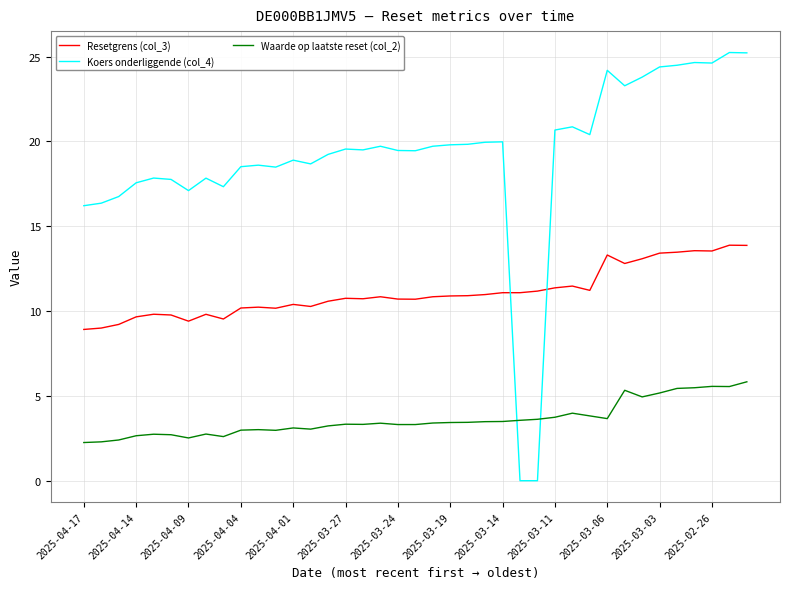

Which series has the largest range (max minus min)?

Koers onderliggende (col_4)